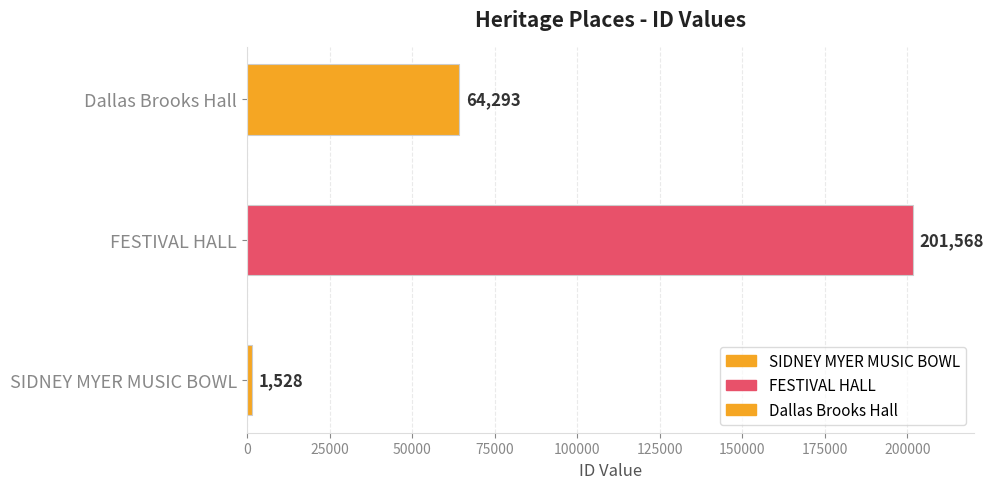

What is the difference between the maximum and minimum values?

200040